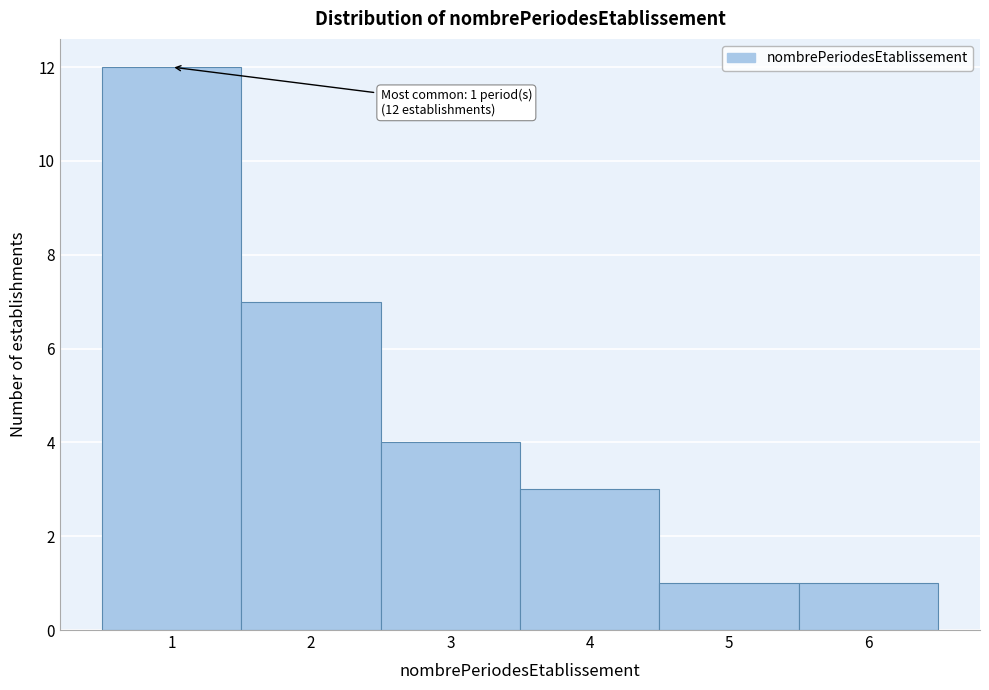

Reading right to left, what are all the values shown in this chart?

6=1	5=1	4=3	3=4	2=7	1=12